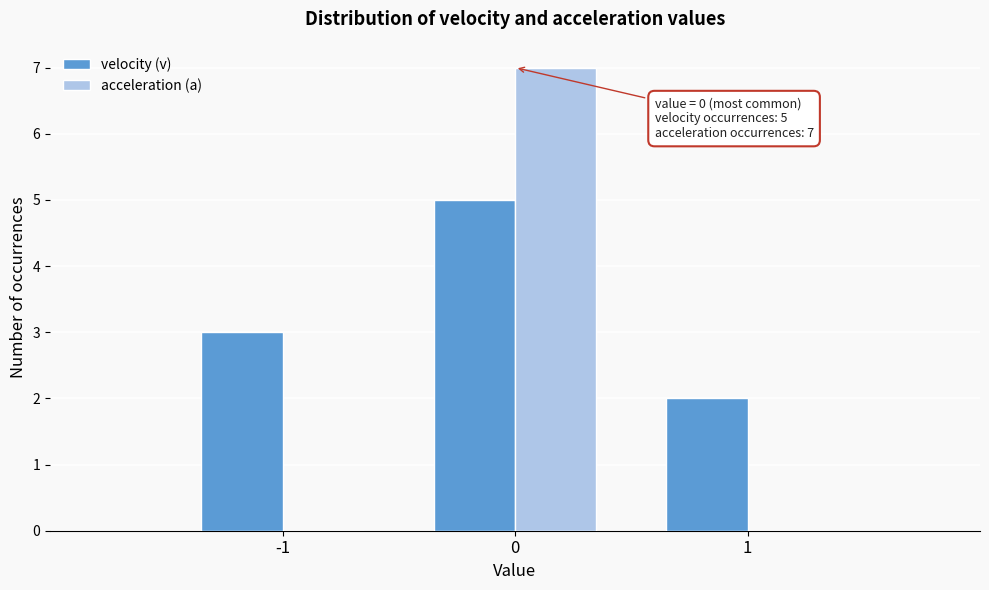

Reading left to right, extract all data points from this chart.

velocity (v): -1=3	0=5	1=2
acceleration (a): -1=0	0=7	1=0